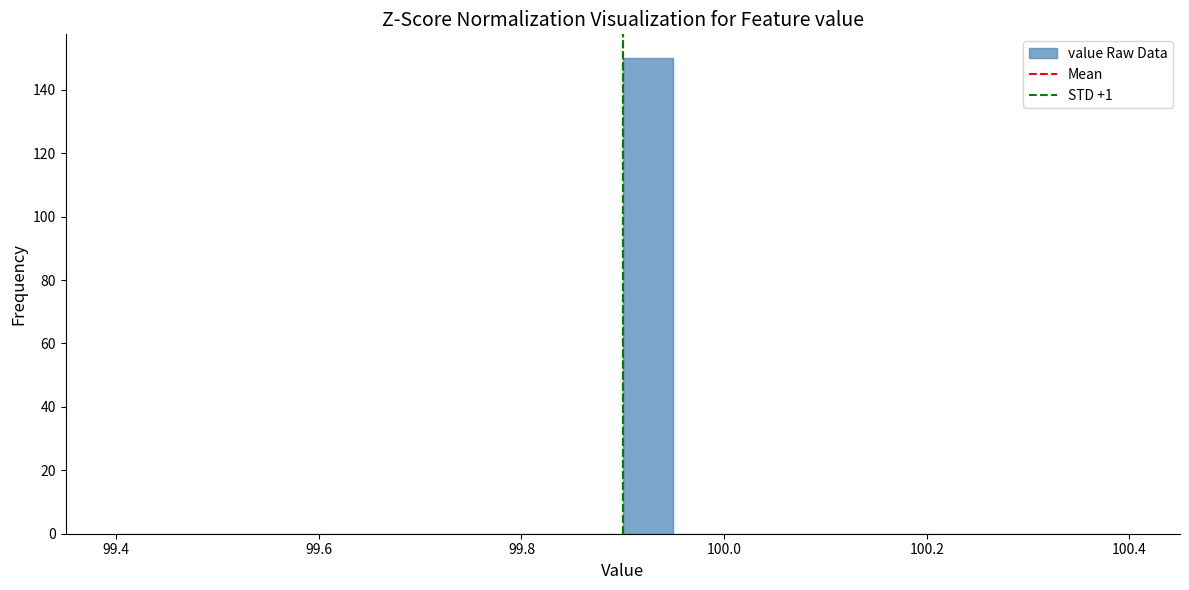

Around what value on the x-axis is the tallest bar? Give the approximate position of its centre, as read against the axis.

99.92